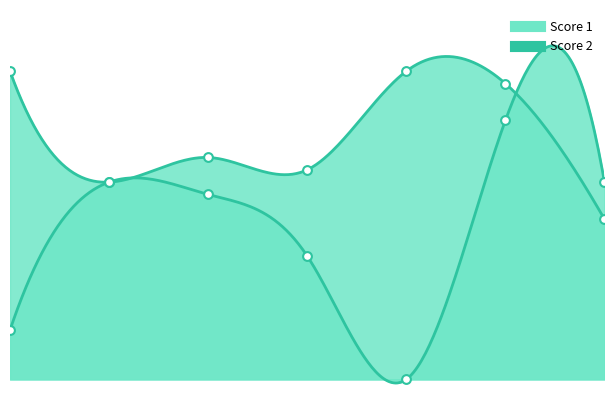

What are all the series names shown in the legend?

Score 1, Score 2